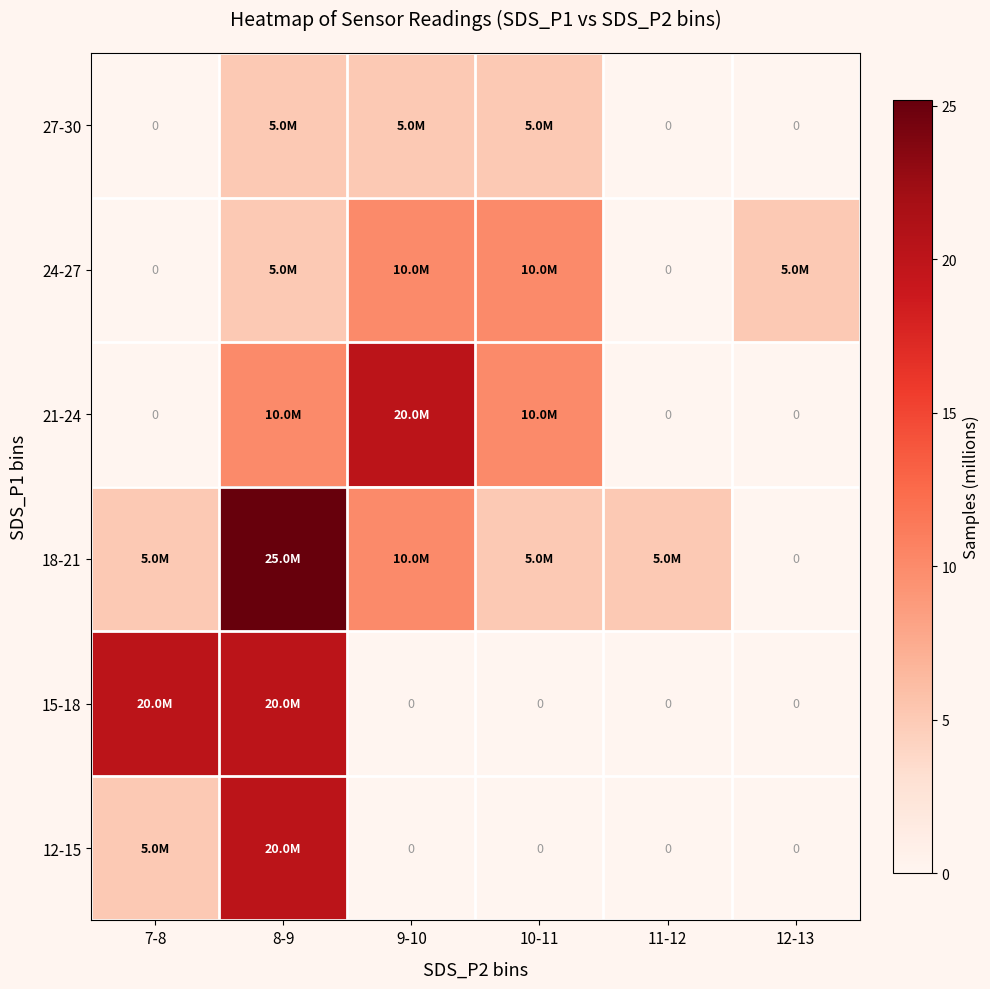

How many distinct data groups are displayed?

6